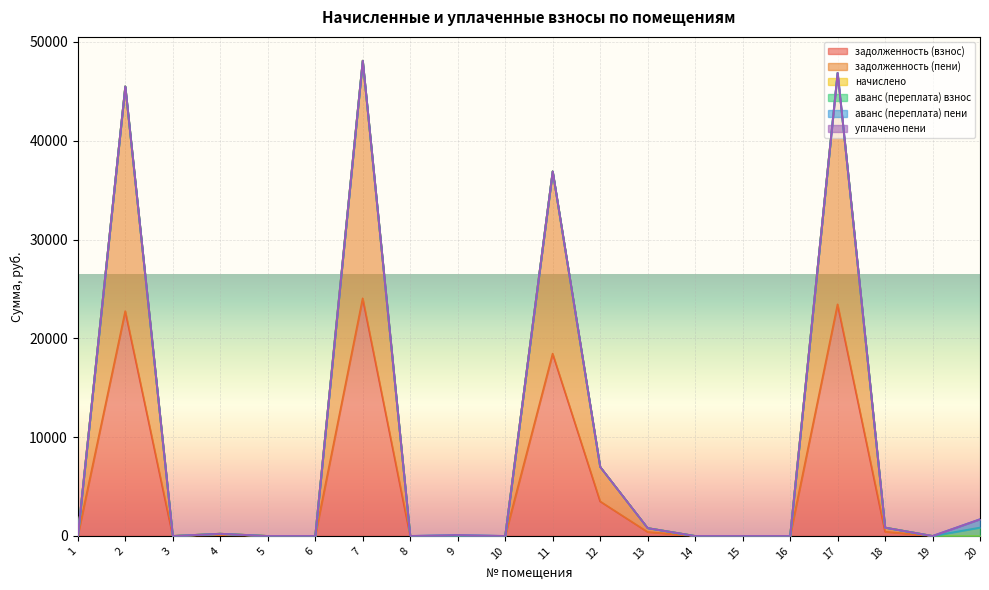

Which has a higher value, 13 or 14?

13